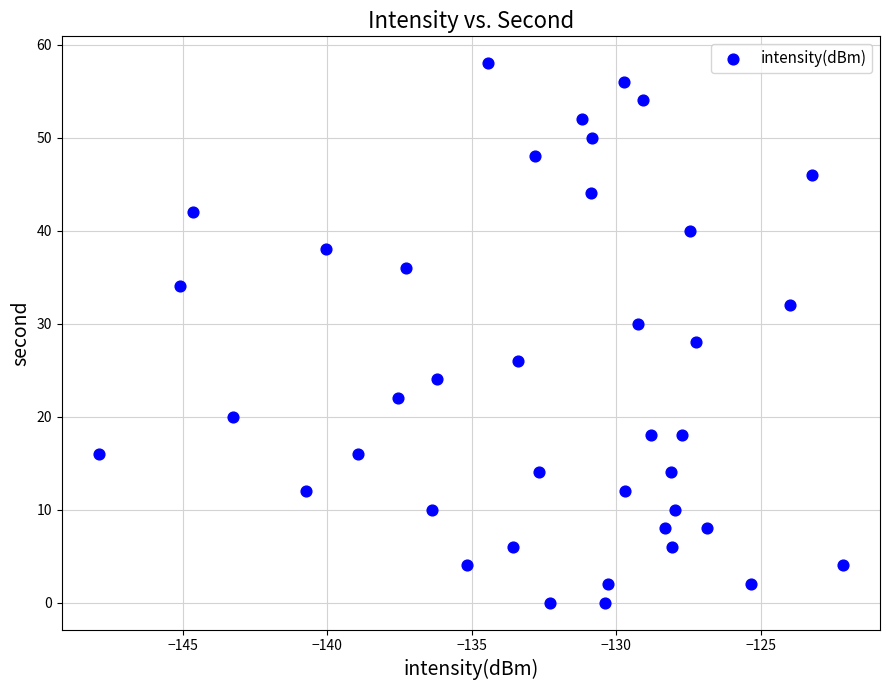

What is the range of Y values (max minus min)?

58